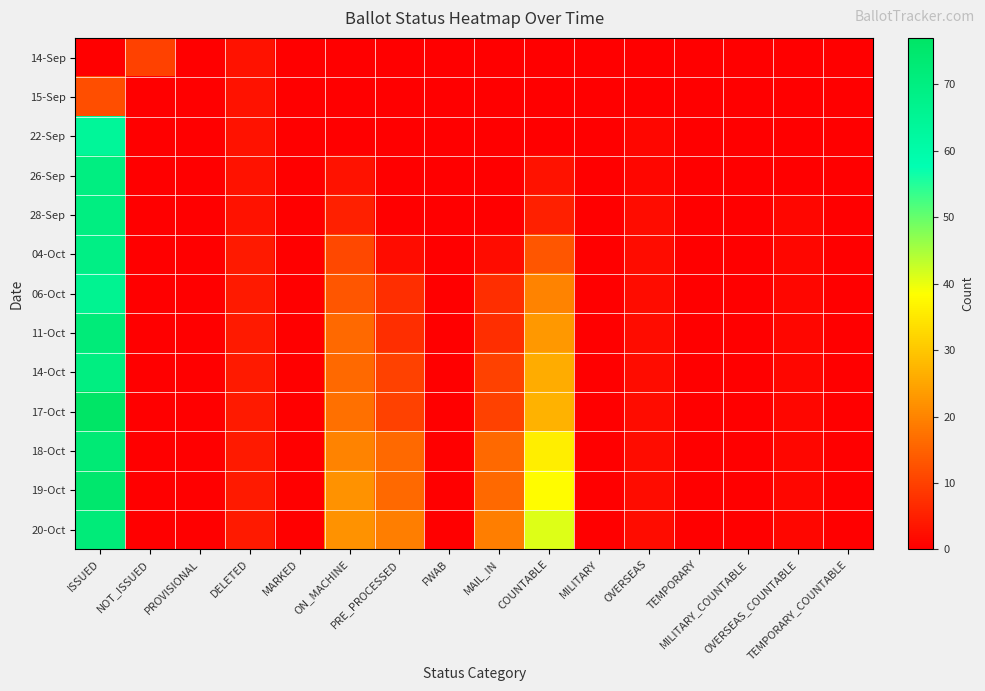

How many categories are shown in the chart?

16